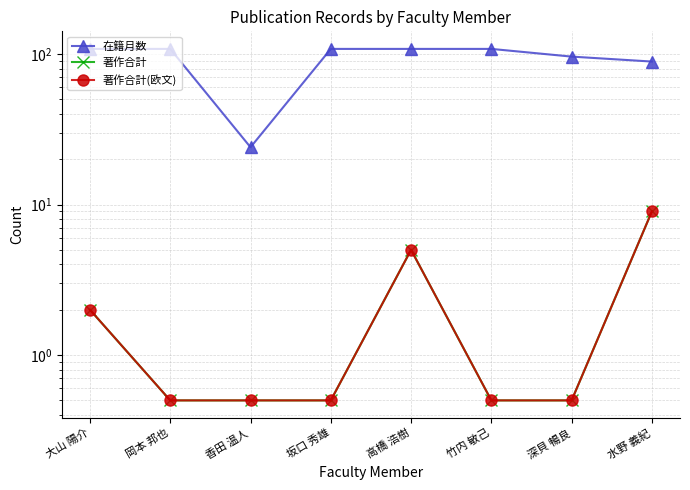

Where is the first local maximum for 著作合計?

高橋 浩樹